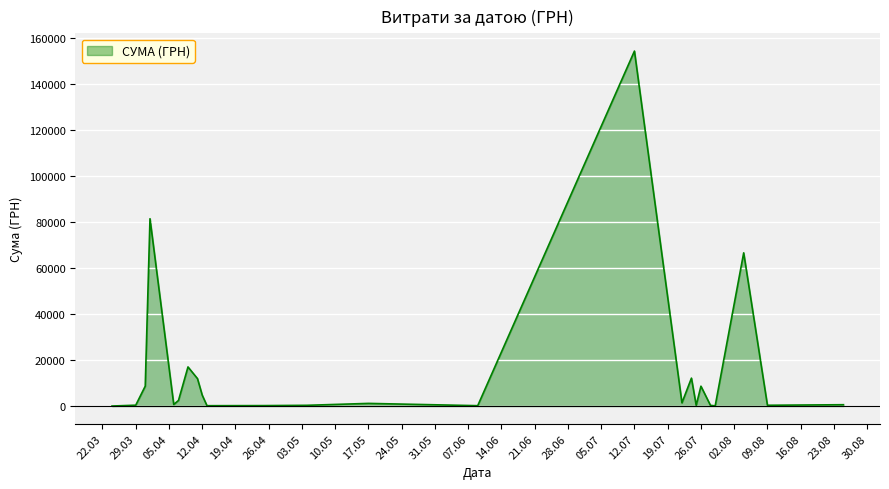

How many values are below 1177?

12